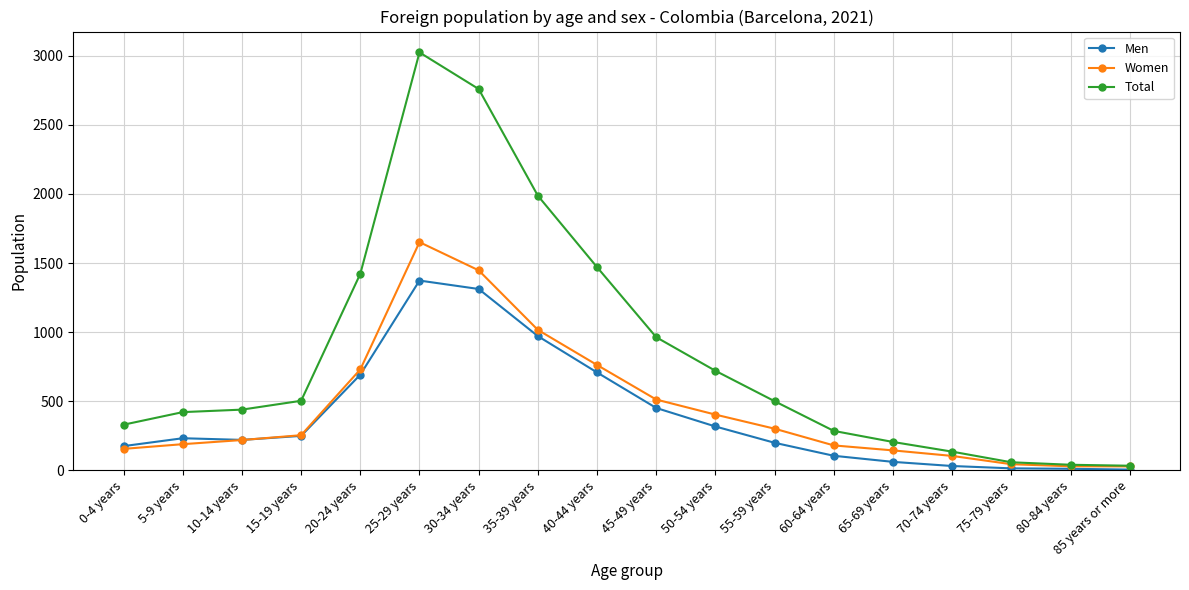

True or false: Women and Men cross at least once.

True